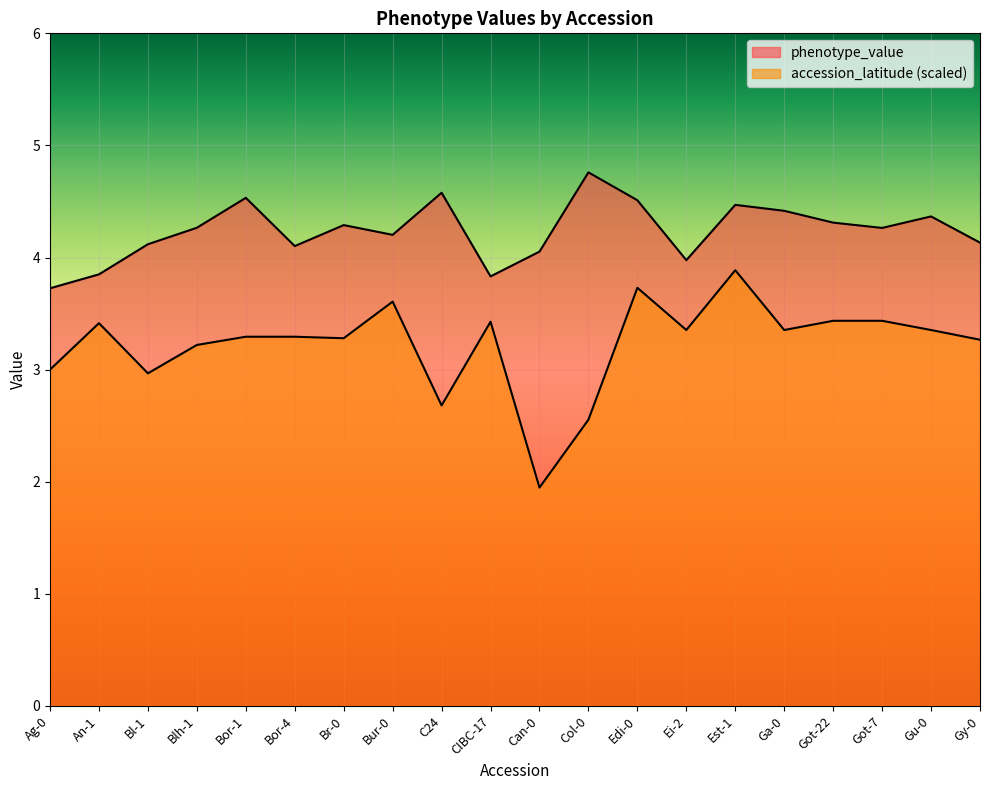

The value of phenotype_value at Br-0 is 4.3. True or false?

True